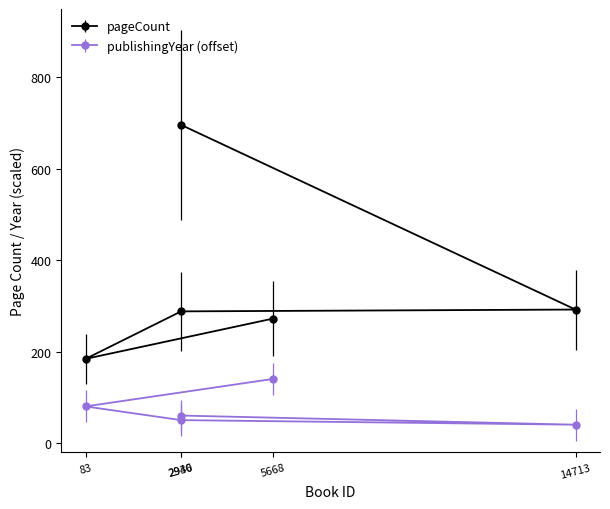

Which series changed the most between 83 and 2940?

pageCount